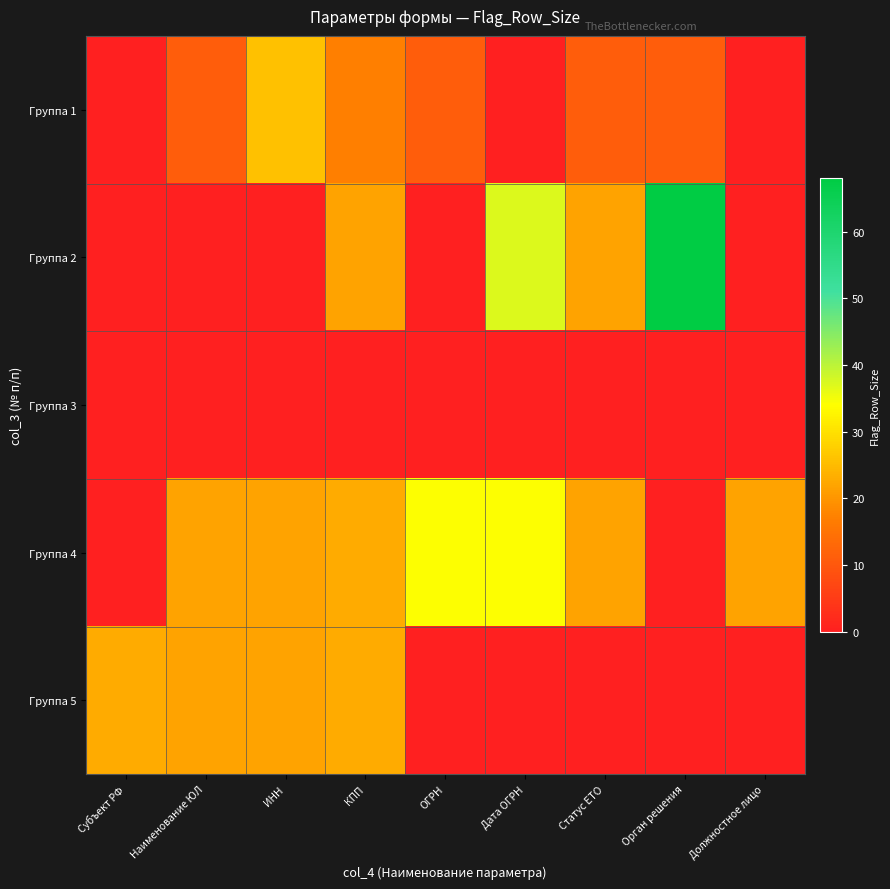

What is the total value across all series at ОГРН?

45